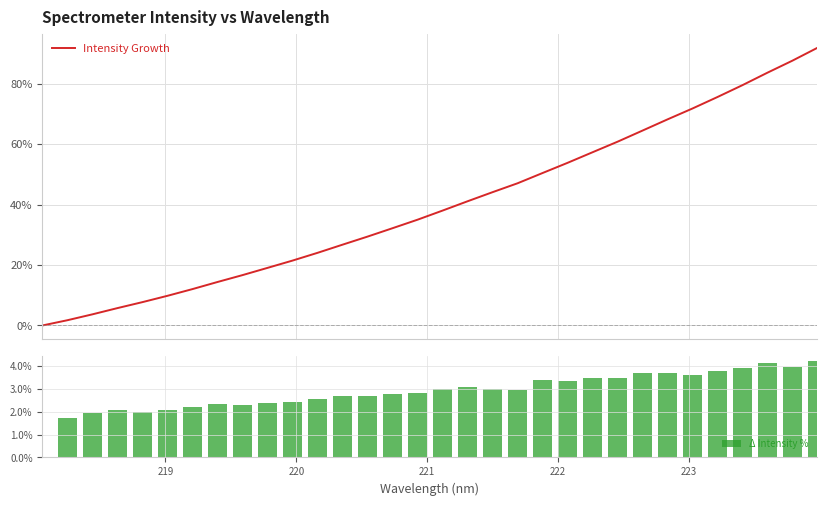

Reading left to right, extract all data points from this chart.

Intensity Growth: 0.0	1.7	3.7	5.7	7.7	9.8	12.0	14.4	16.7	19.1	21.5	24.0	26.7	29.4	32.2	35.0	38.0	41.1	44.1	47.1	50.5	53.8	57.3	60.8	64.5	68.2	71.8	75.6	79.5	83.6	87.6	91.9
Δ Intensity %: 0.0	1.7	1.9	2.1	2.0	2.1	2.2	2.3	2.3	2.4	2.4	2.6	2.7	2.7	2.8	2.8	3.0	3.1	3.0	2.9	3.4	3.4	3.5	3.5	3.7	3.7	3.6	3.8	3.9	4.1	4.0	4.2